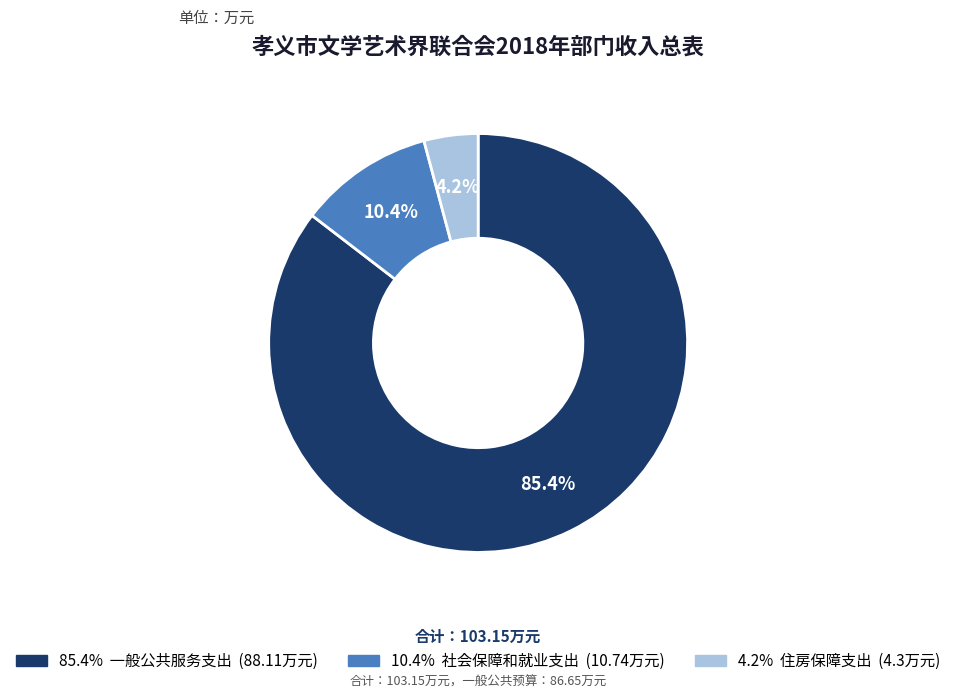

Count the number of slices in the pie.

3